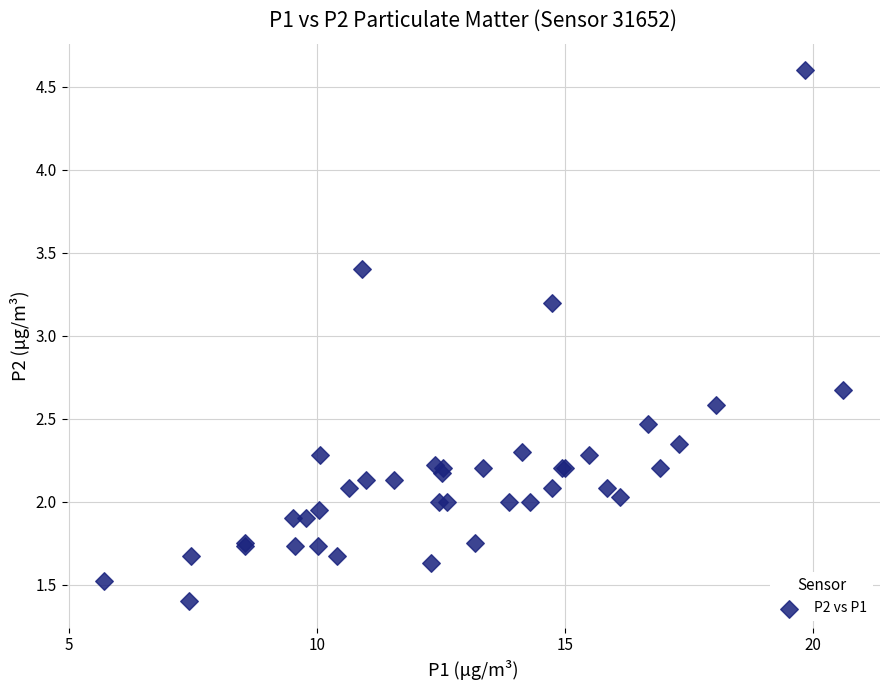

What Y value in the scatter plot is closest to 3?

3.2